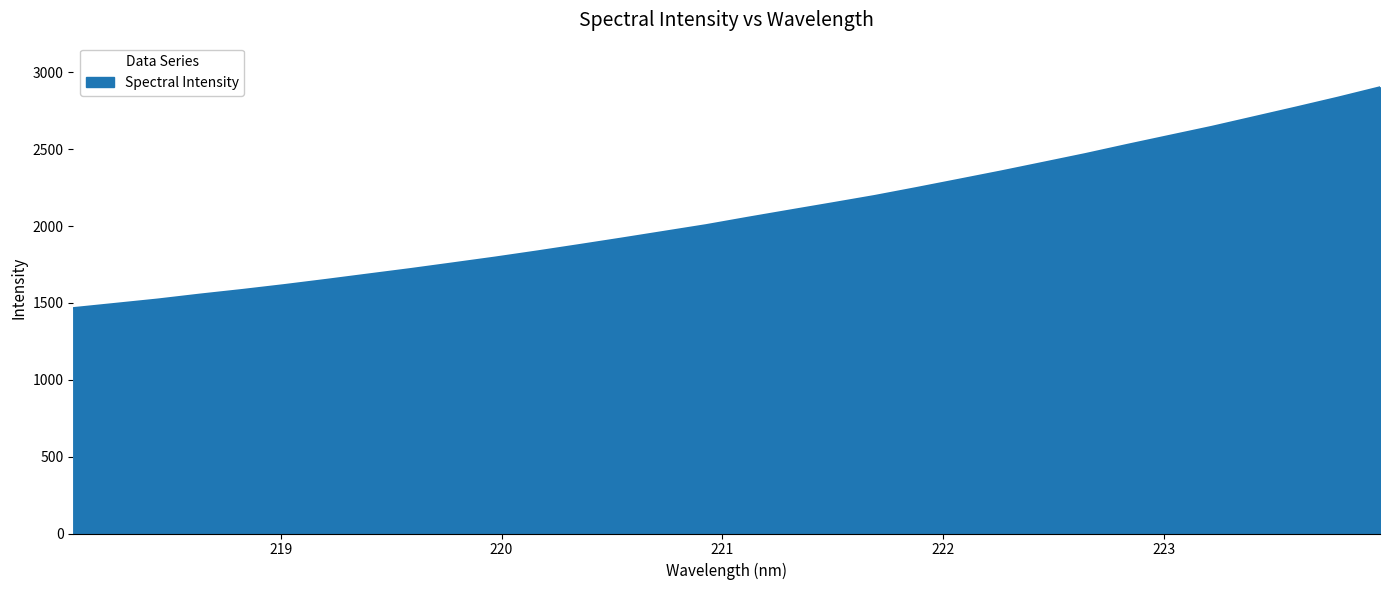

What is the difference between the maximum and minimum values?

1437.1